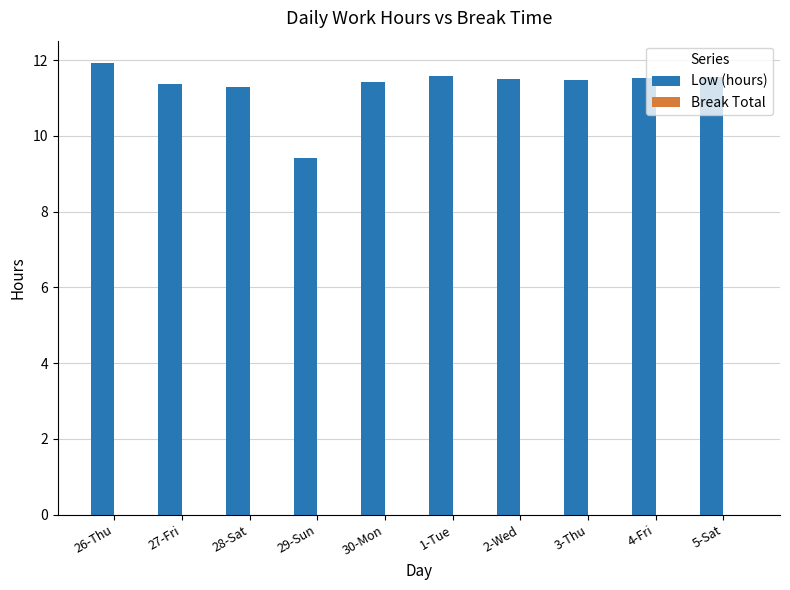

At which label does the data first exceed 11?

26-Thu